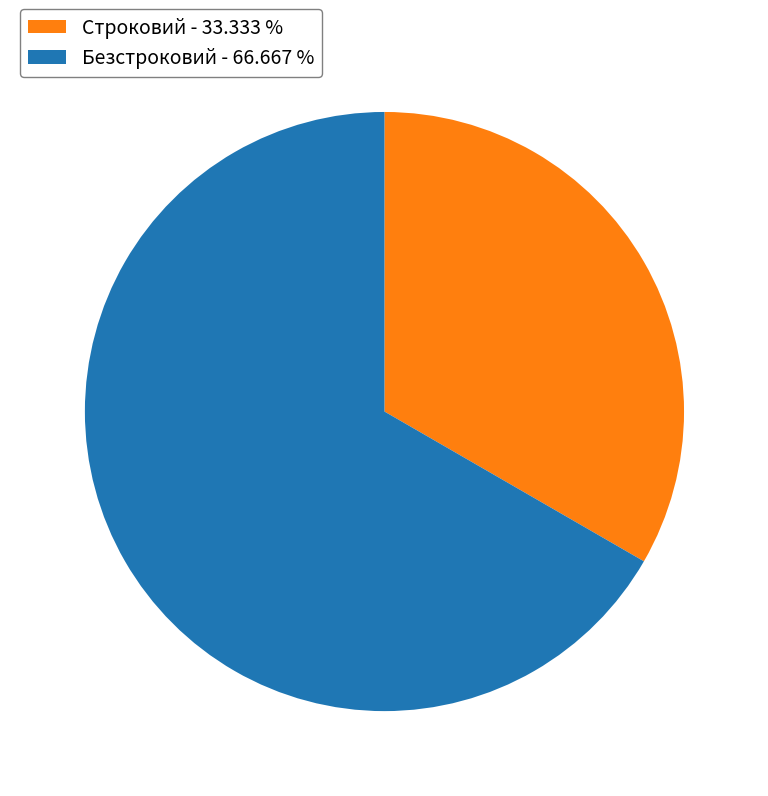

True or false: Строковий accounts for 43% of the total.

False